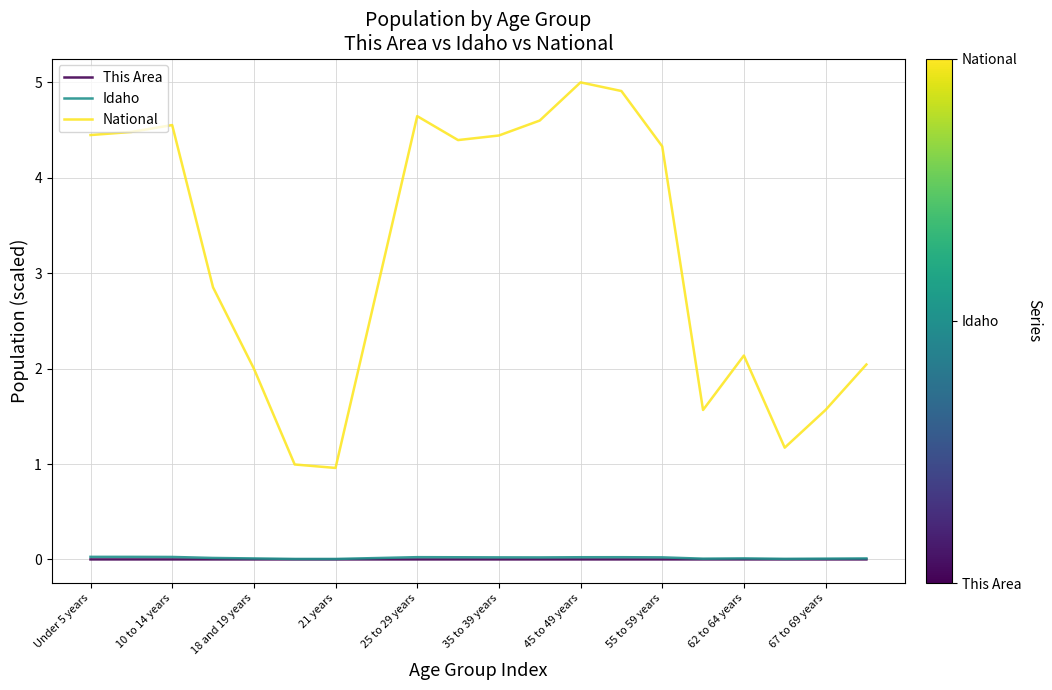

What is the maximum value shown in the chart?

5.0